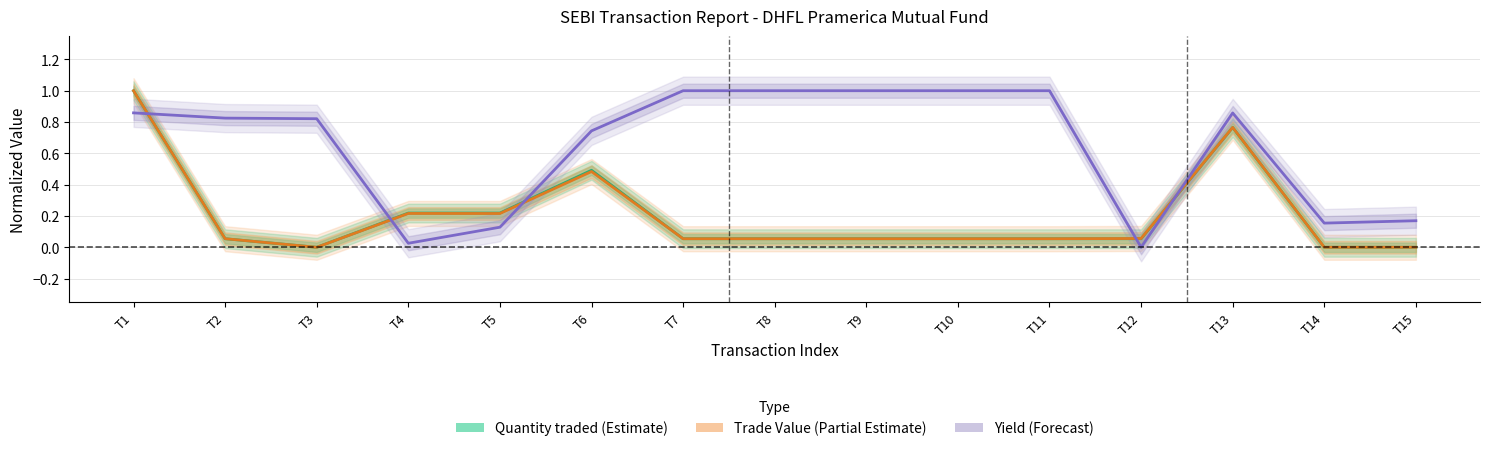

Which series ends up on top after the final intersection of Quantity traded (Estimate) and Yield (Forecast)?

Yield (Forecast)